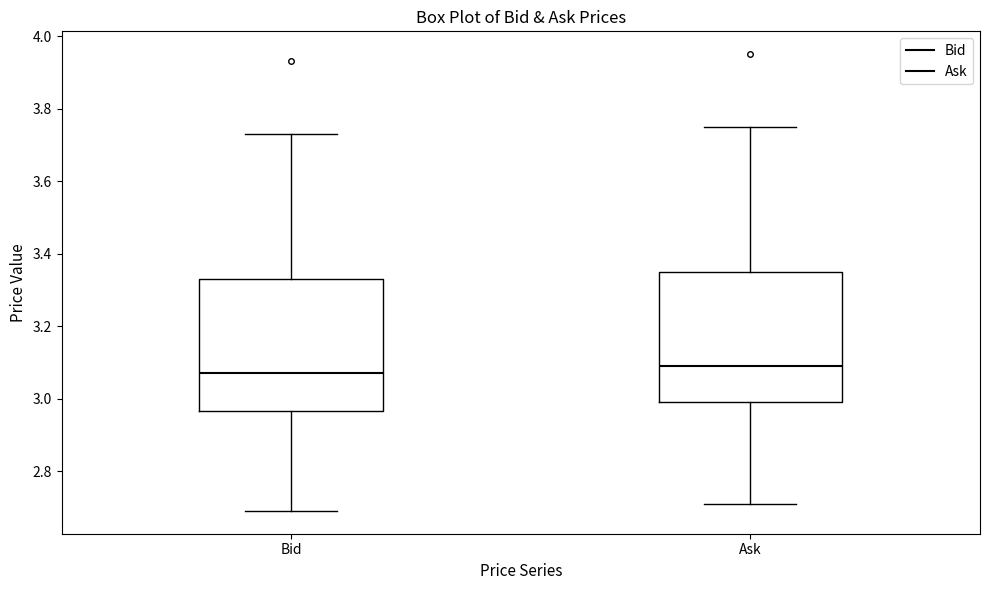

Reading left to right, transcribe this box plot: for each box, give where its median line is, the range the box spans, and where its two whiskers end, as read against the y-axis. The values are not printed on the chart, so give them approximately, as read against the axis.

Bid: median 3.08, box 2.96 to 3.34, whiskers 2.70 to 3.74
Ask: median 3.10, box 3.00 to 3.36, whiskers 2.72 to 3.76